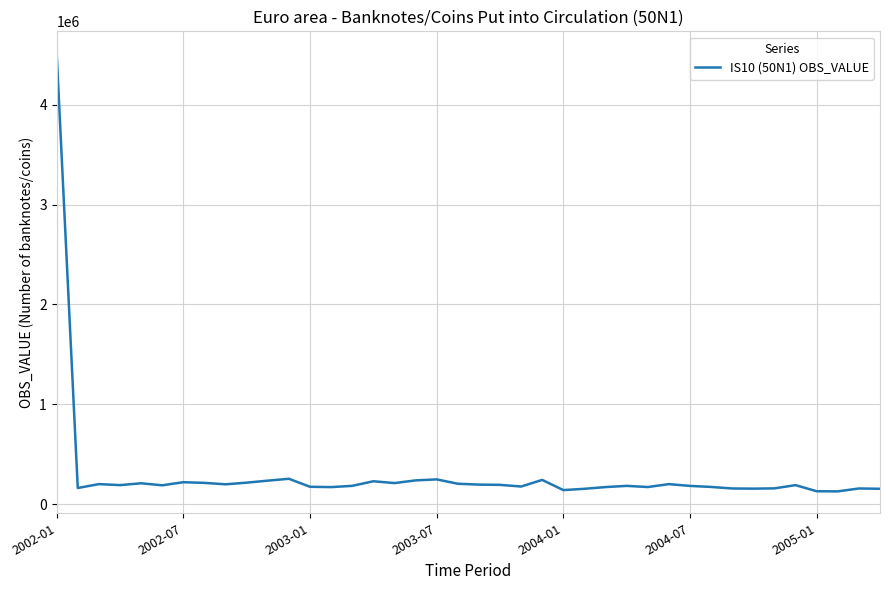

What is the maximum value shown in the chart?

4514437.6